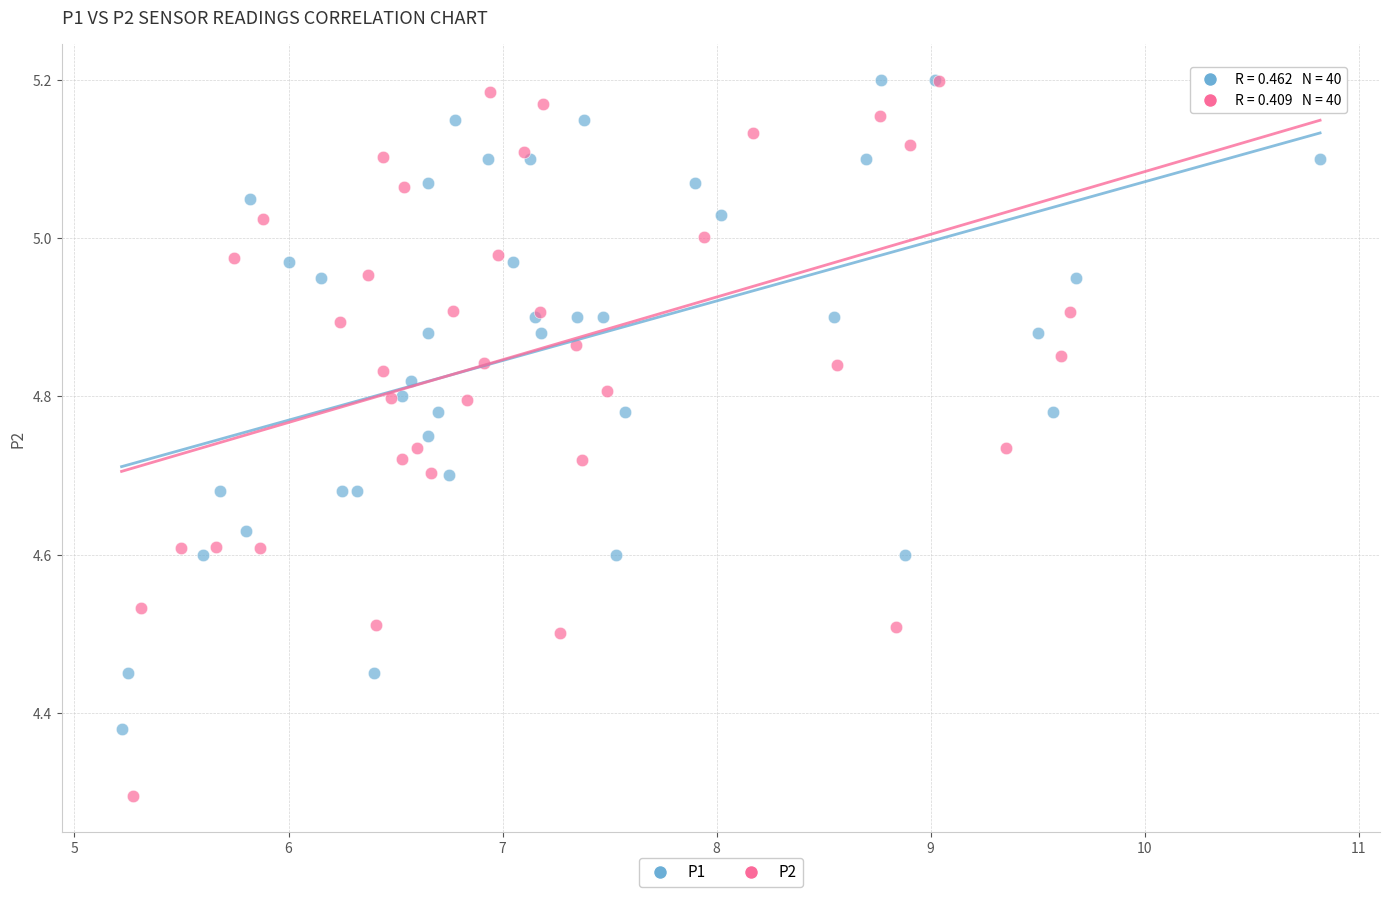

Which series has the largest Y range (max minus min)?

P2